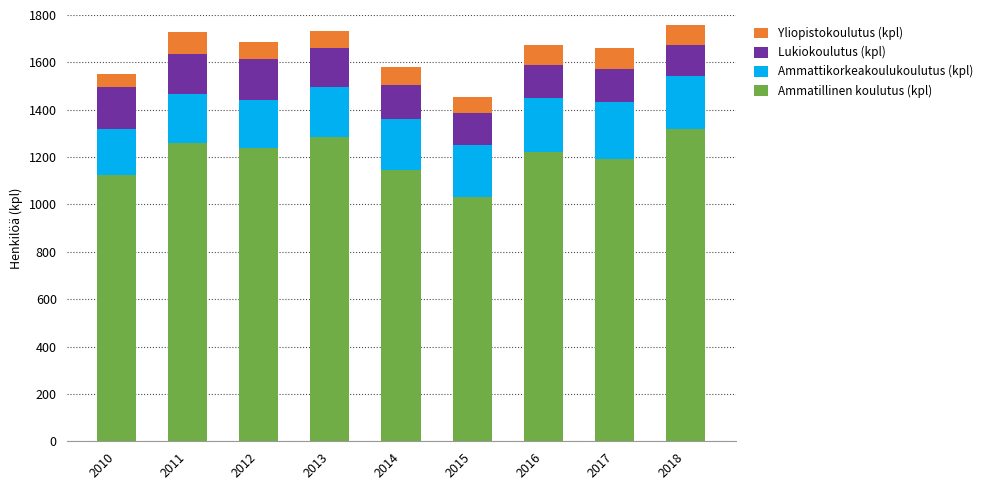

What is the total value across all series at 2018?

1756